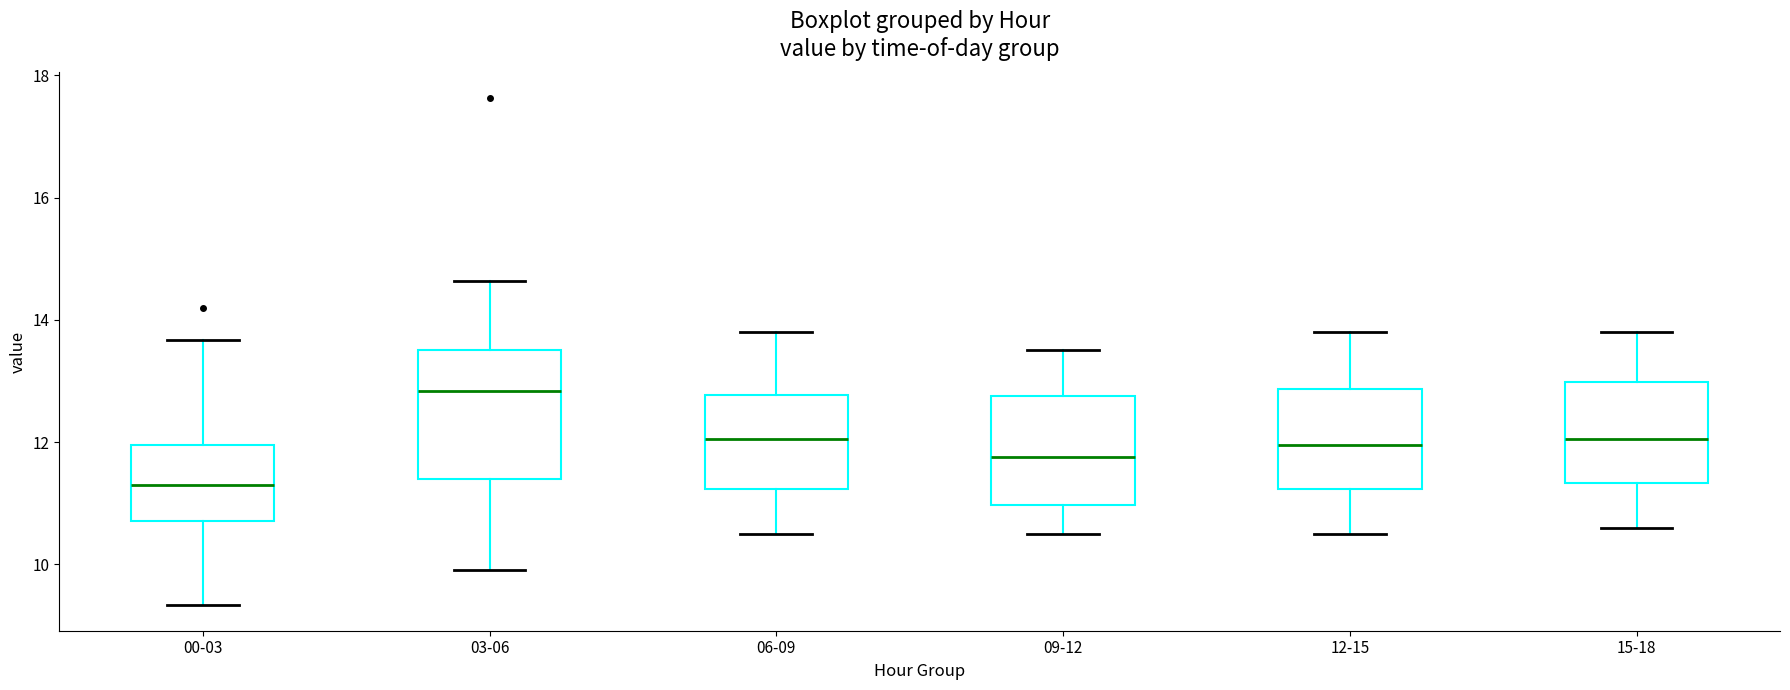

Reading left to right, read every box against the y-axis: the position of its median line, the range the box covers, and the ends of its whiskers. The values are not printed on the chart, so give them approximately, as read against the axis.

00-03: median 11.4, box 10.8 to 12.0, whiskers 9.4 to 13.6
03-06: median 12.8, box 11.4 to 13.6, whiskers 10.0 to 14.6
06-09: median 12.0, box 11.2 to 12.8, whiskers 10.6 to 13.8
09-12: median 11.8, box 11.0 to 12.8, whiskers 10.6 to 13.6
12-15: median 12.0, box 11.2 to 12.8, whiskers 10.6 to 13.8
15-18: median 12.0, box 11.4 to 13.0, whiskers 10.6 to 13.8